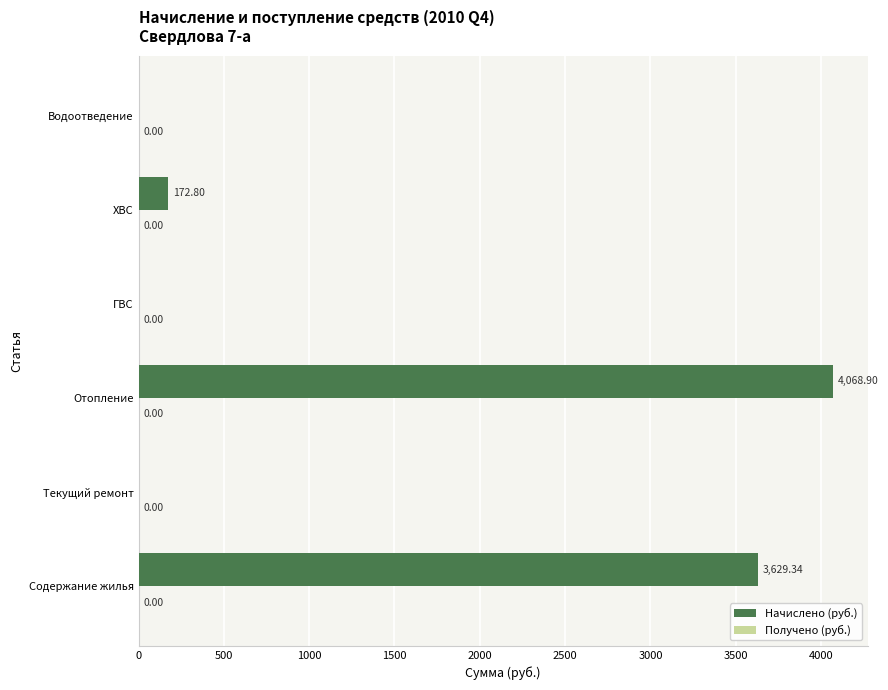

Count the number of categories in the chart.

6